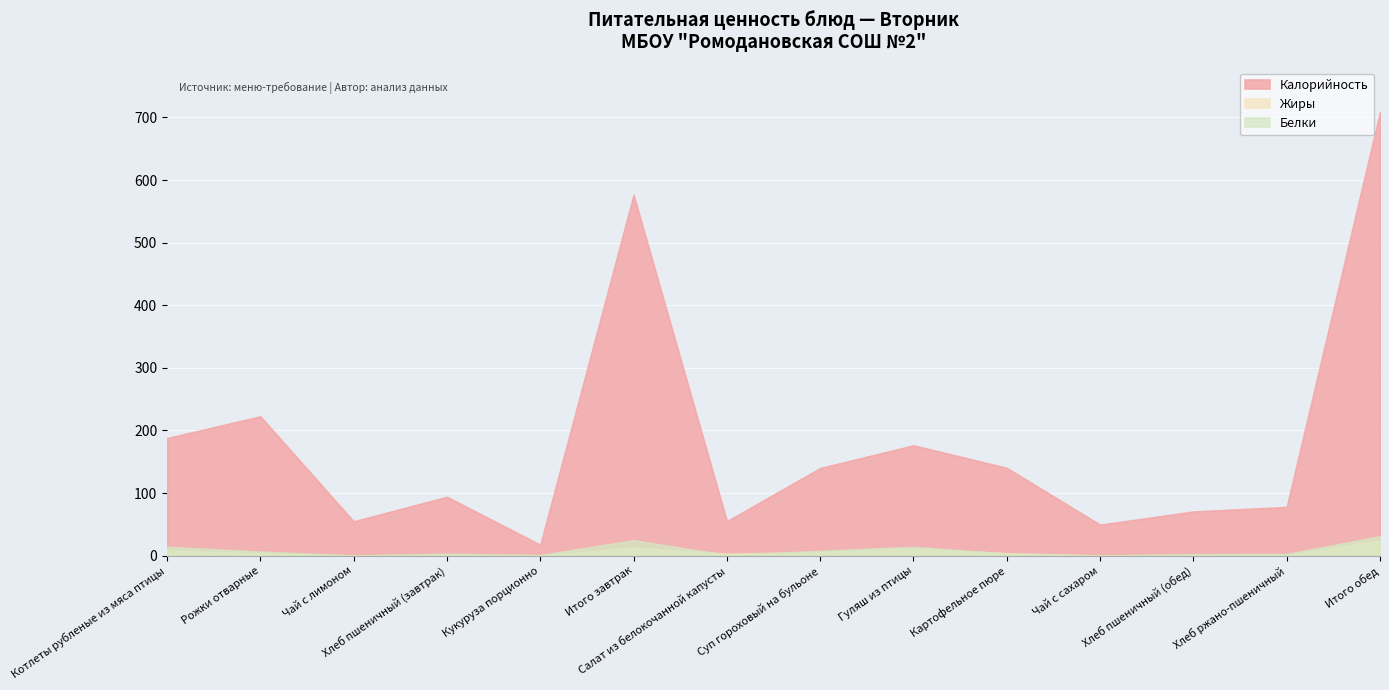

Reading left to right, what are all the values shown in this chart?

Калорийность: 187.8	222.5	54.7	94.0	17.3	576.3	55.0	139.9	176.2	140.2	49.4	70.5	77.7	708.9
Белки: 14.1	6.4	0.2	3.0	0.9	24.6	0.9	7.7	14.0	3.2	0.2	2.3	2.6	30.9
Жиры: 8.8	3.7	0.1	0.3	0.2	13.1	3.1	5.5	11.3	3.8	0.1	0.2	1.0	25.0